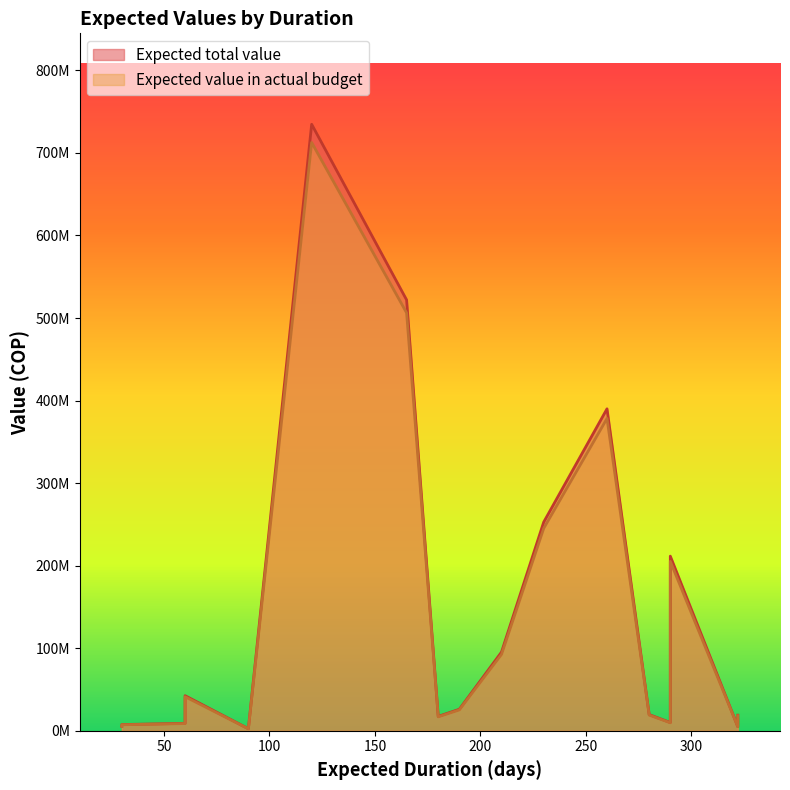

True or false: Expected value in actual budget and Expected total value intersect in this chart.

False